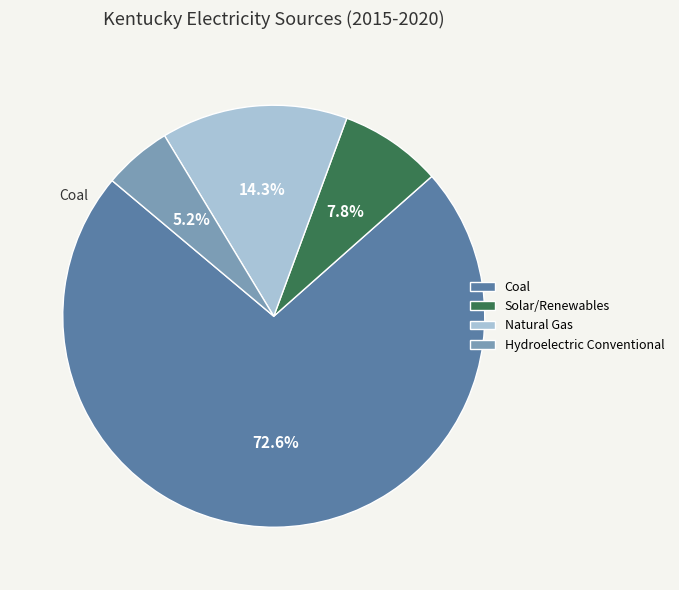

Which category has the smallest portion of the pie?

Hydroelectric Conventional